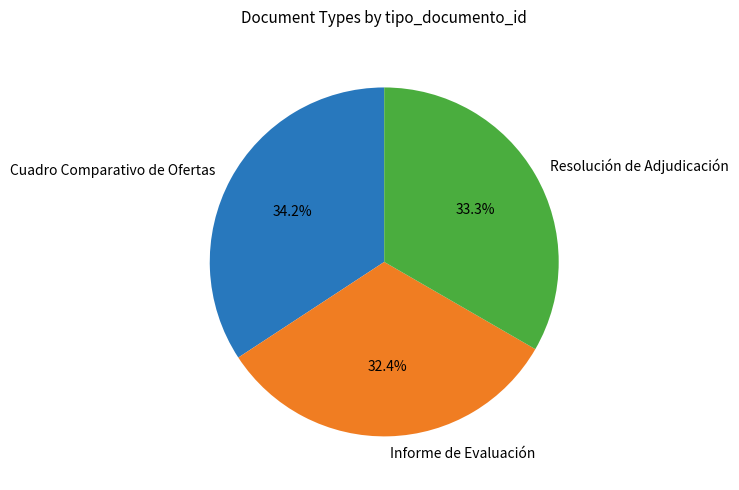

What is the smallest slice in the pie chart?

Informe de Evaluación